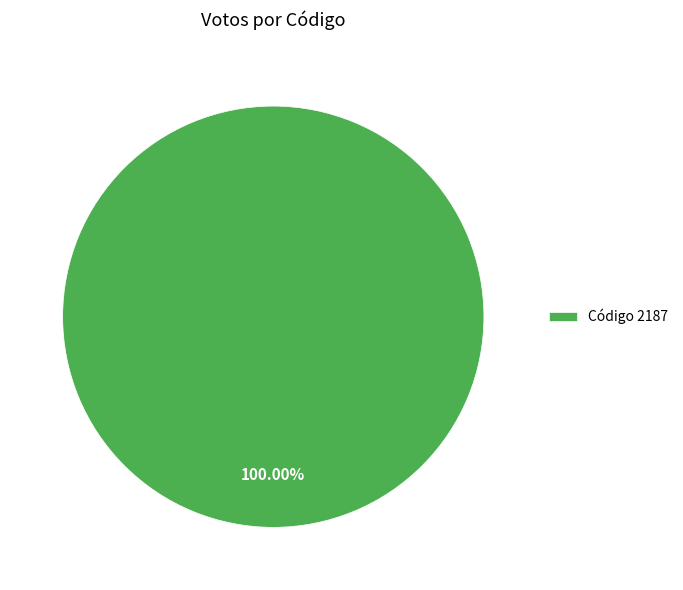

Rank the categories by value from lowest to highest.

Código 2187